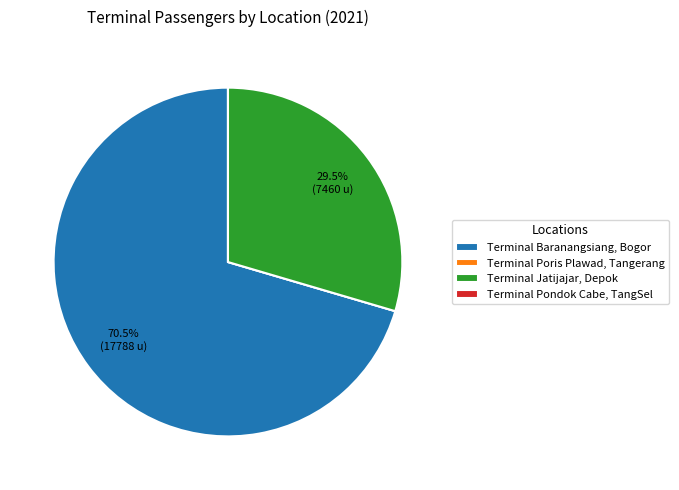

What is the largest slice in the pie chart?

Terminal Baranangsiang, Bogor